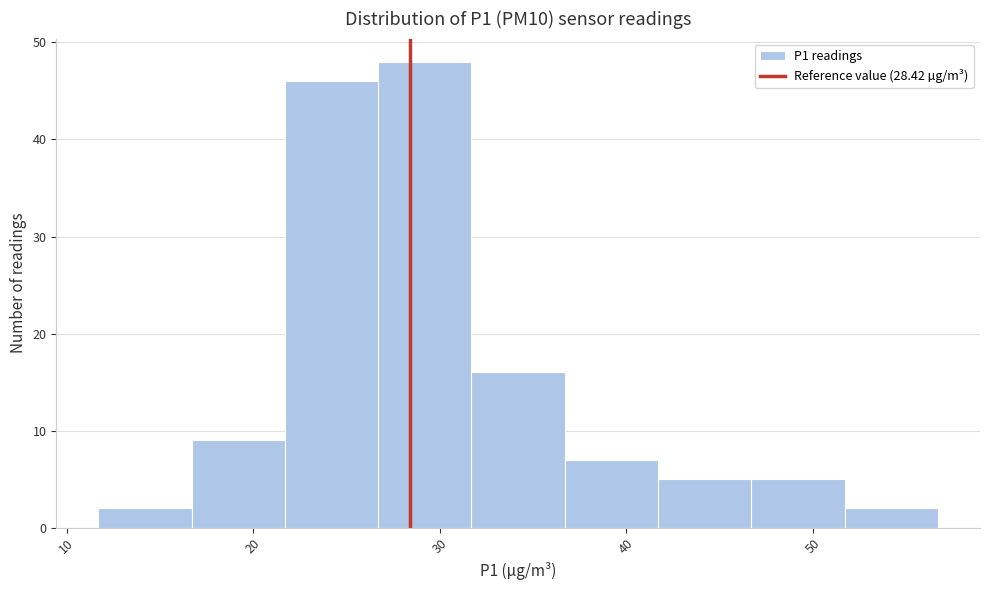

How tall is the bar that spans 16.7 to 21.7 on the x-axis? Neither the bar edges nor the heights are printed on the chart, so give them approximately, as read against the axes.

9